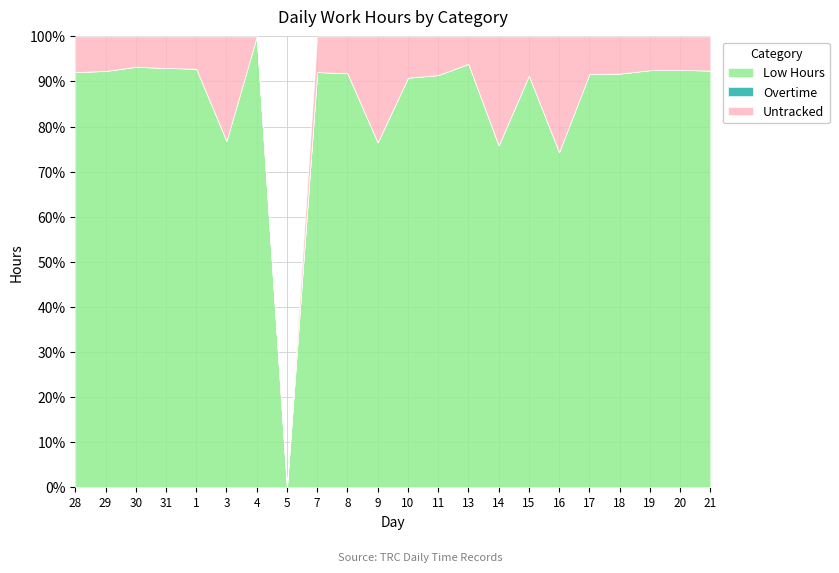

At which label does Untracked reach its minimum?

4